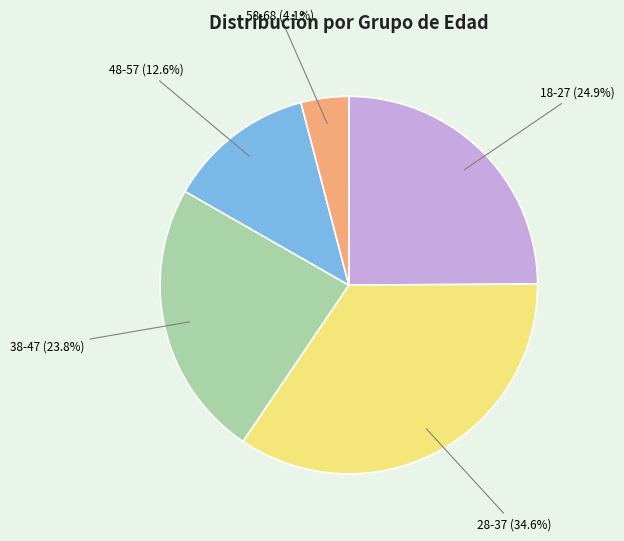

Combined, do 38-47 and 28-37 account for over 50%?

Yes